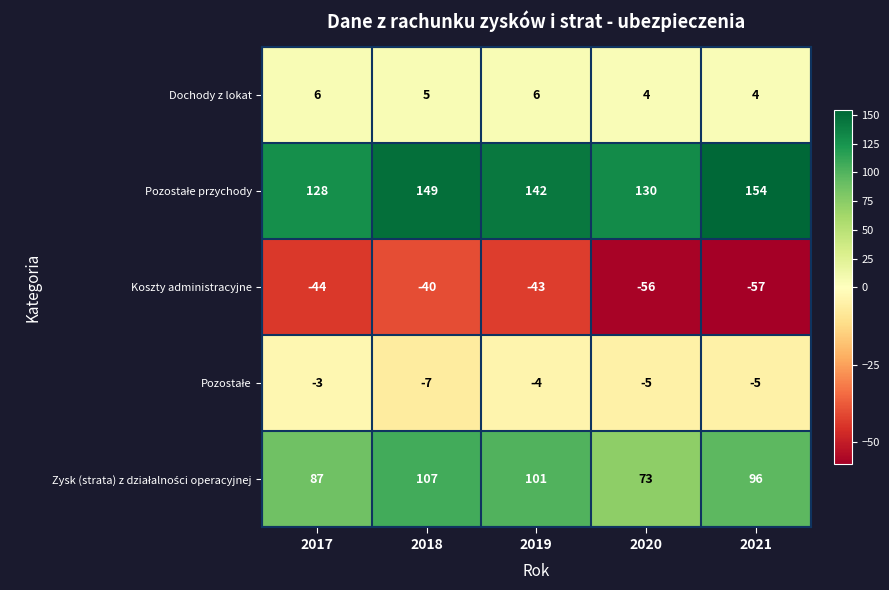

What is the lowest value of the Dochody z lokat series?

4